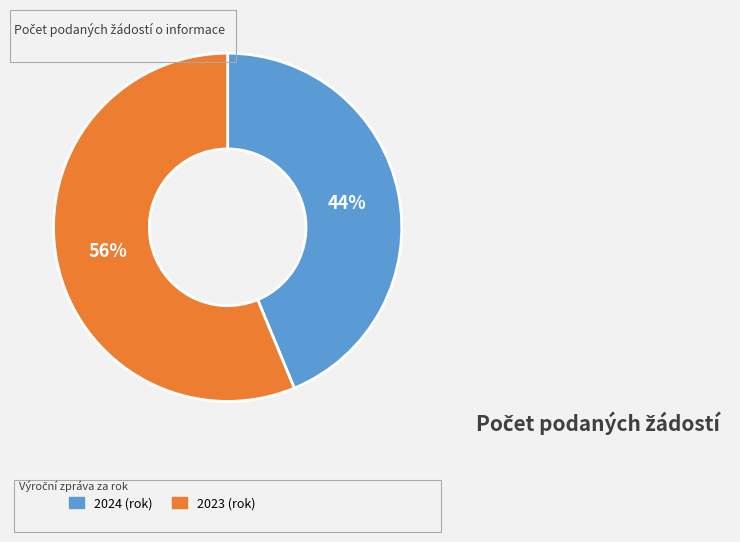

To the nearest percent, what is the average slice percentage?

50%